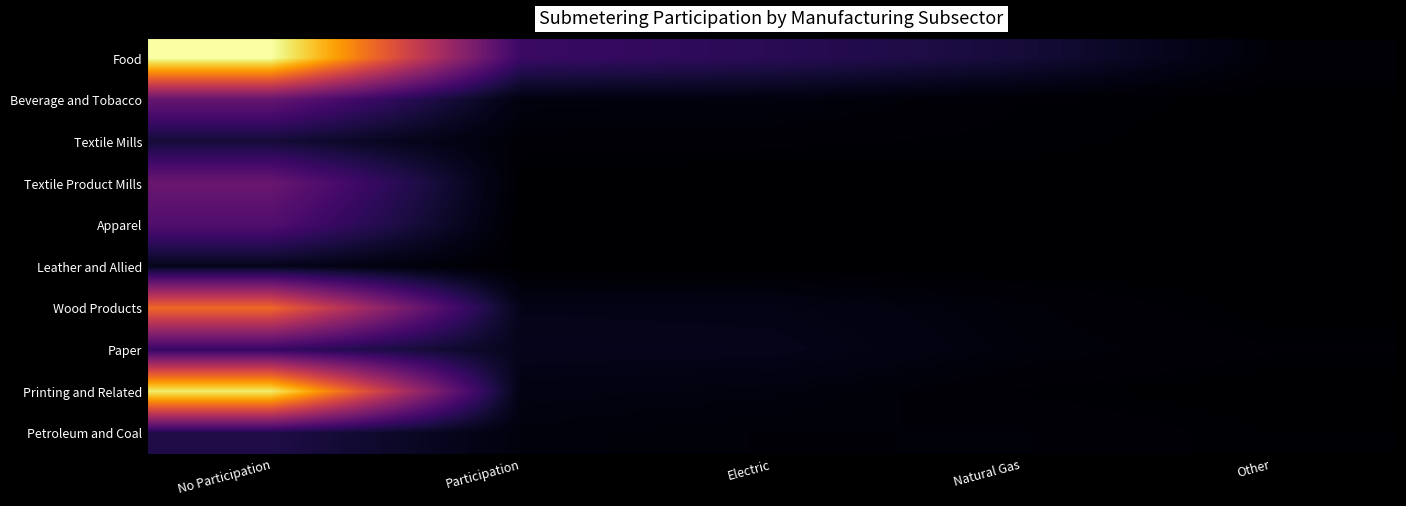

Reading right to left, extract all data points from this chart.

Food: Other=174	Natural Gas=1225	Electric=1813	Participation=2245	No Participation=12292
Beverage and Tobacco: Other=22	Natural Gas=95	Electric=313	Participation=332	No Participation=3533
Textile Mills: Other=8	Natural Gas=72	Electric=116	Participation=138	No Participation=1190
Textile Product Mills: Other=0	Natural Gas=23	Electric=0	Participation=0	No Participation=3657
Apparel: Other=0	Natural Gas=0	Electric=0	Participation=0	No Participation=2929
Leather and Allied: Other=4	Natural Gas=5	Electric=10	Participation=12	No Participation=609
Wood Products: Other=12	Natural Gas=210	Electric=479	Participation=516	No Participation=8205
Paper: Other=106	Natural Gas=252	Electric=579	Participation=610	No Participation=2151
Printing and Related: Other=0	Natural Gas=83	Electric=308	Participation=374	No Participation=11648
Petroleum and Coal: Other=50	Natural Gas=200	Electric=184	Participation=271	No Participation=1492